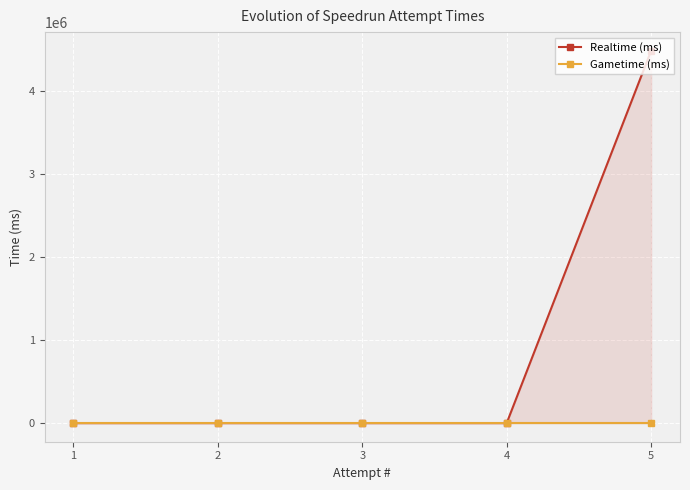

True or false: Realtime (ms) and Gametime (ms) cross at least once.

False